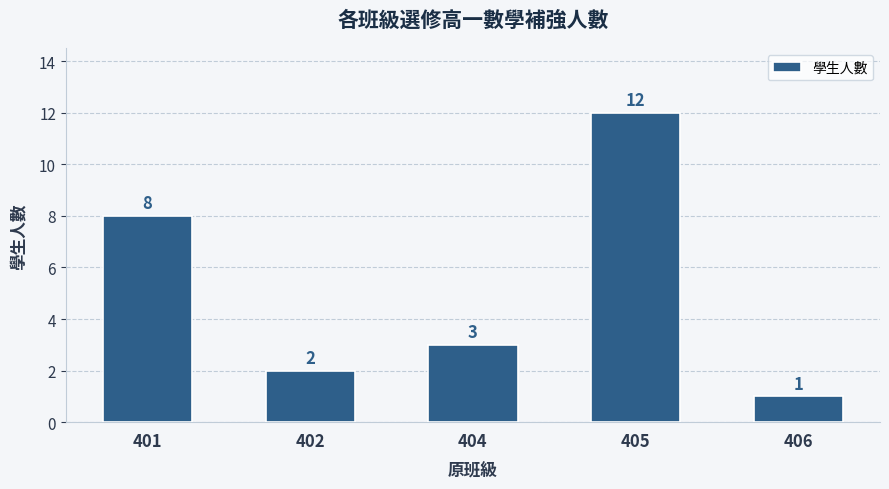

Approximately how many times larger is the value at 406 compared to 405?

0.1